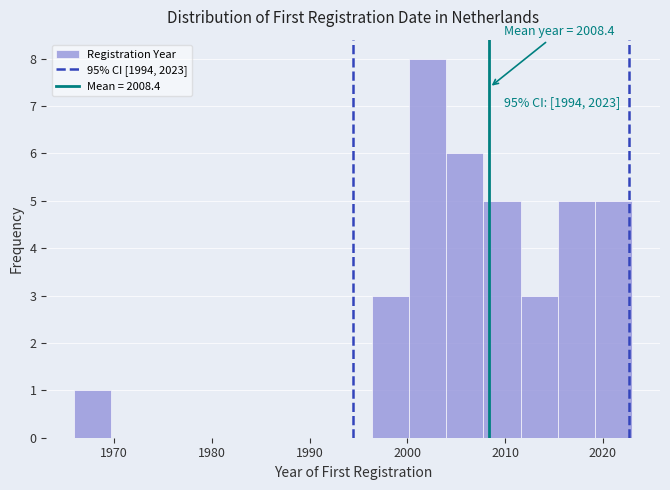

Around what value on the x-axis is the tallest bar? Give the approximate position of its centre, as read against the axis.

2002